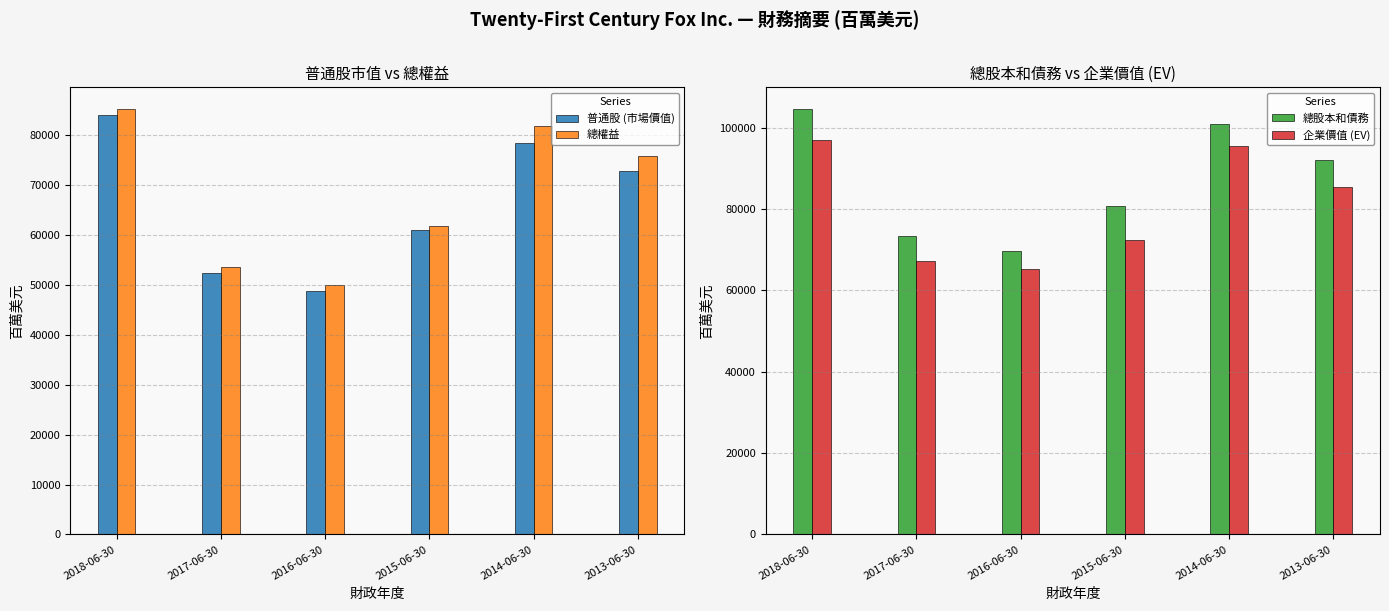

At 2014-06-30, list the series in order from largest to smallest.

總股本和債務, 企業價值 (EV), 總權益, 普通股 (市場價值)